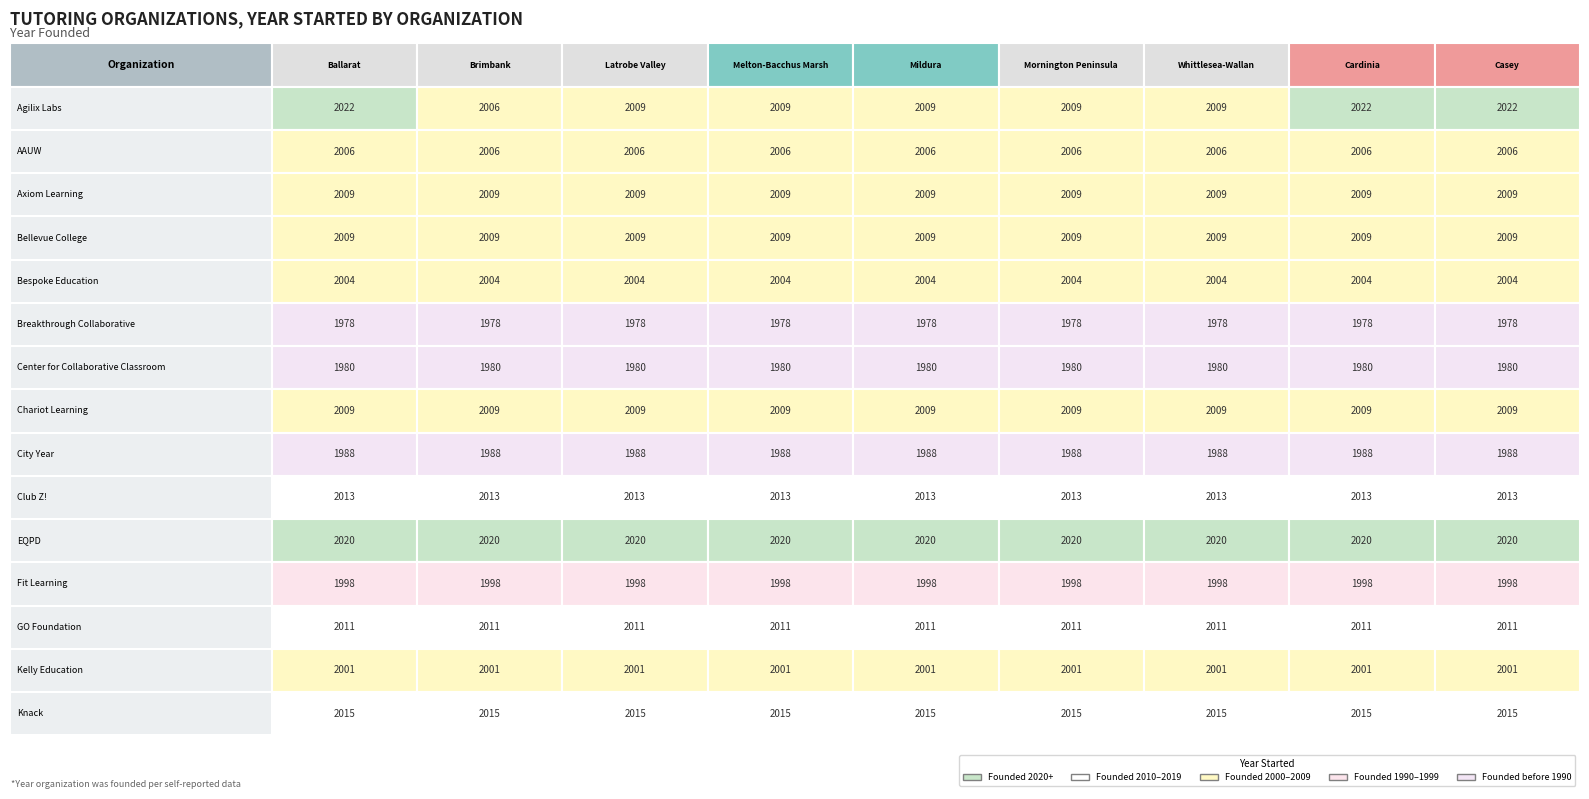

What is the minimum value for Chariot Learning?

2009